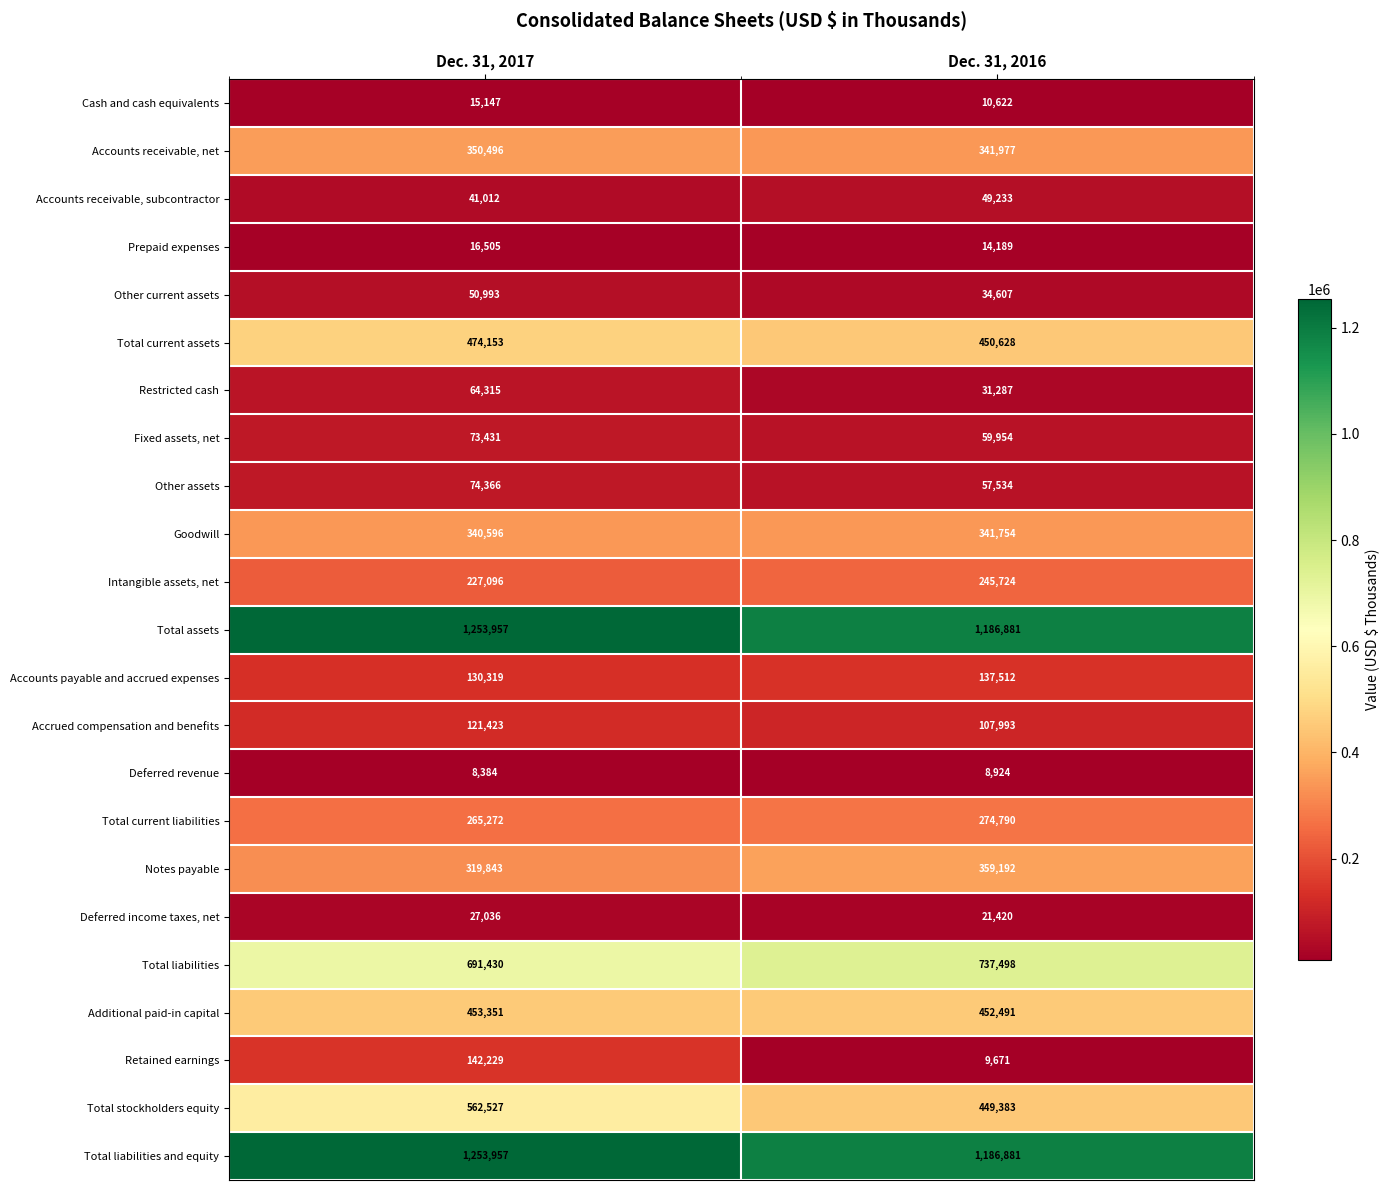

The value of Accounts receivable, subcontractor at Dec. 31, 2017 is 21008. True or false?

False